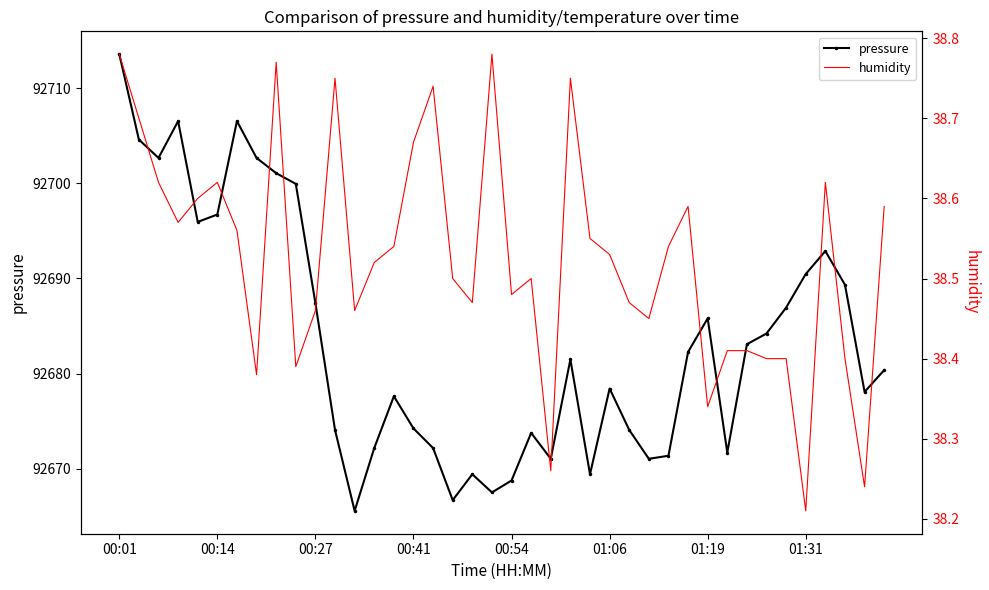

What is the difference between the highest and lowest values at 34?

92648.5